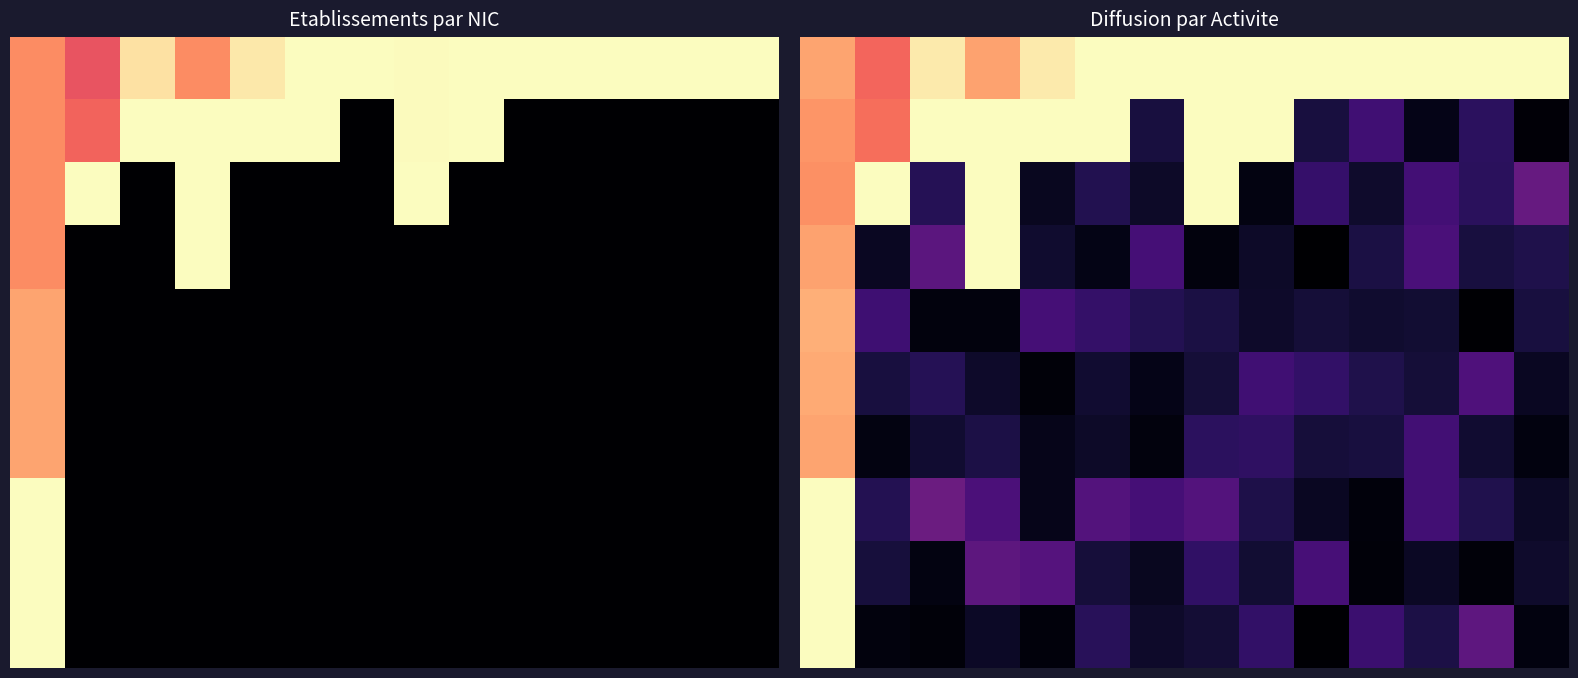

Count the number of data series in this chart.

10